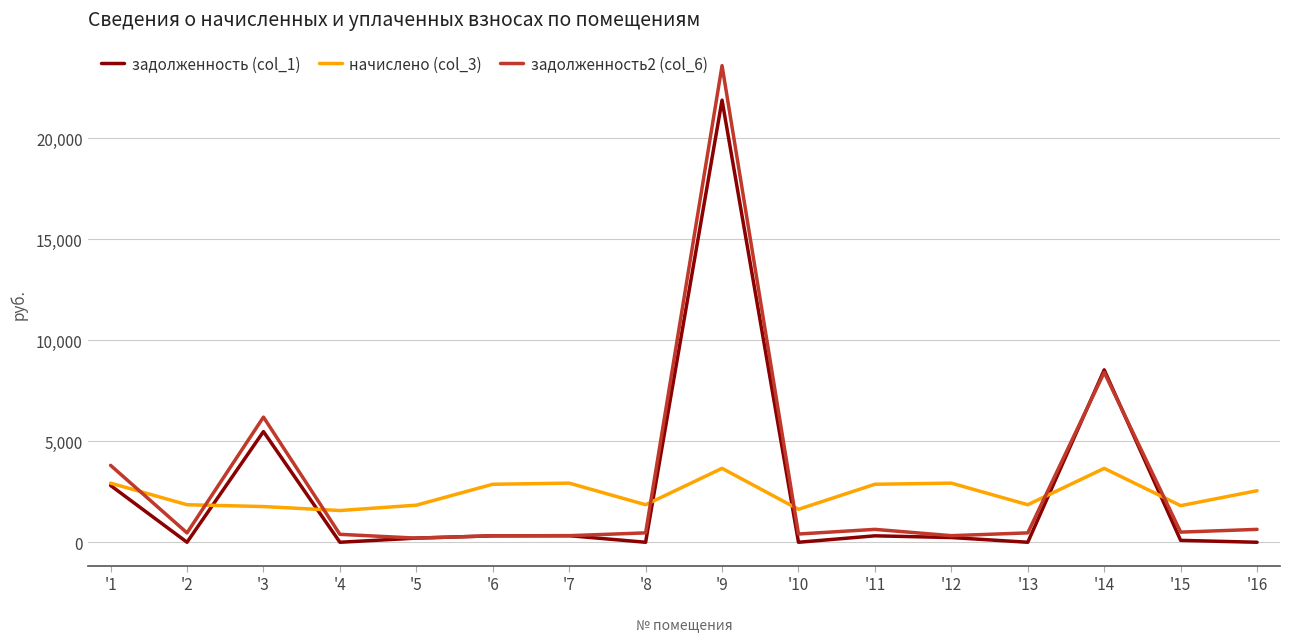

At which category is the sum across all series the highest?

'9